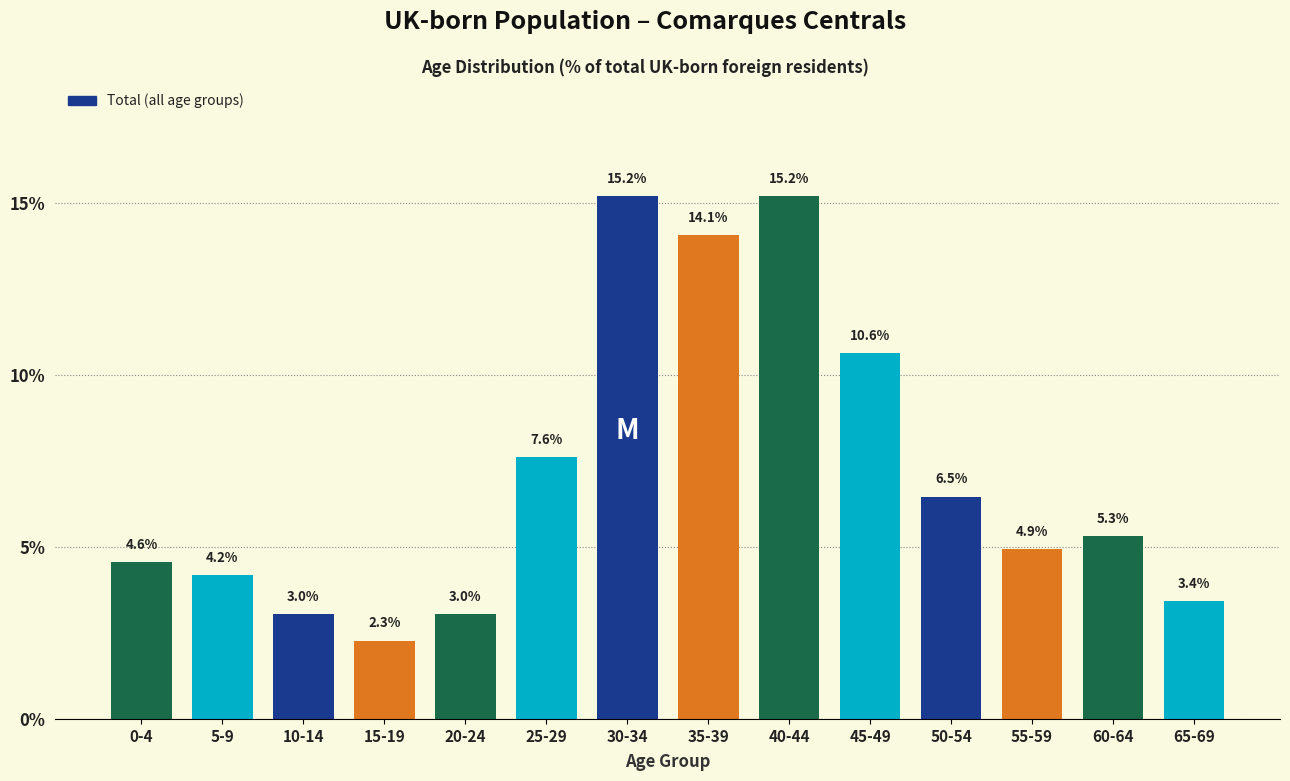

Reading left to right, transcribe all the data shown in this chart.

4.6	4.2	3.0	2.3	3.0	7.6	15.2	14.1	15.2	10.6	6.5	4.9	5.3	3.4